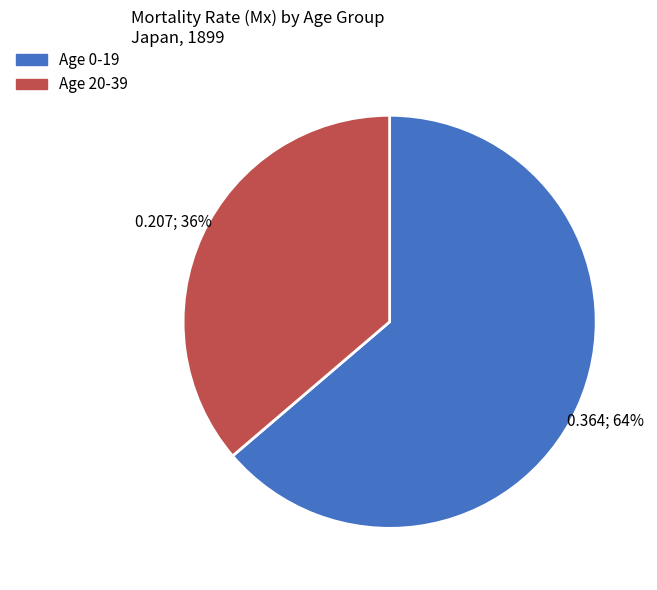

Which has a higher value, Age 20-39 or Age 0-19?

Age 0-19